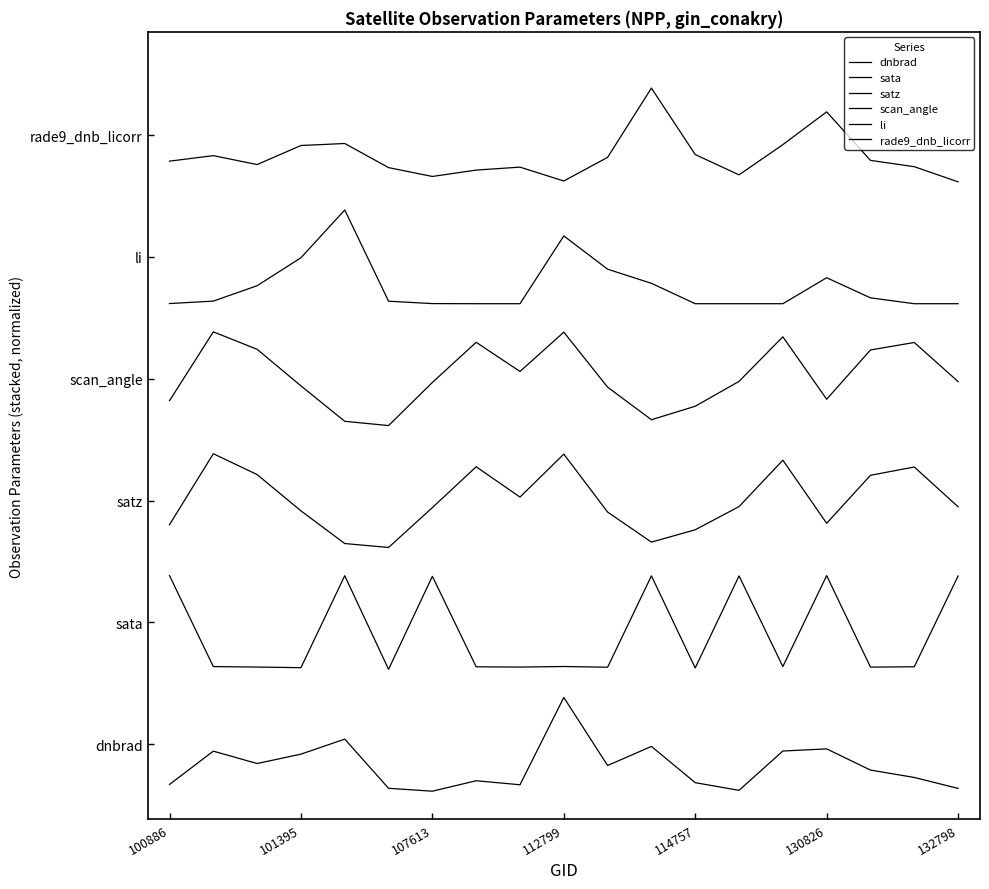

What is the highest value of the sata series?

2.3